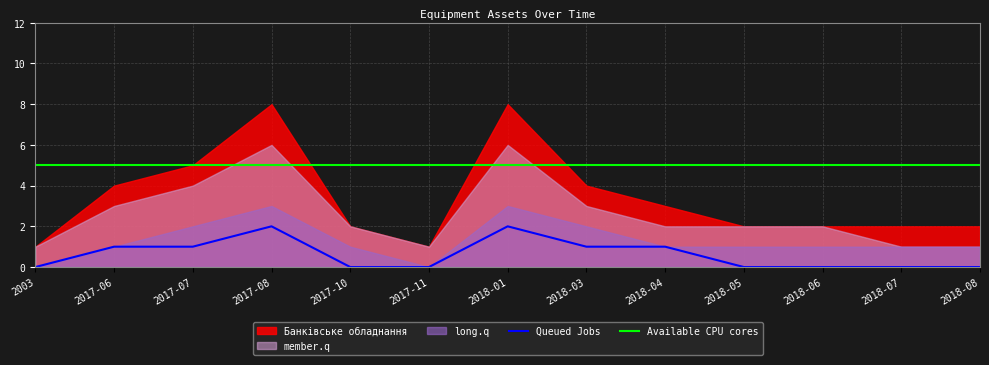

Count the number of categories in the chart.

13